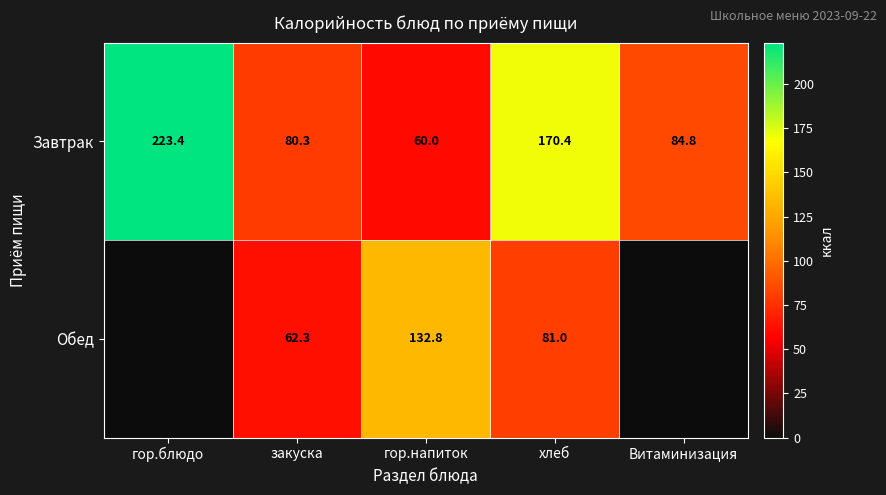

Where is Завтрак nearest to the value 141?

хлеб